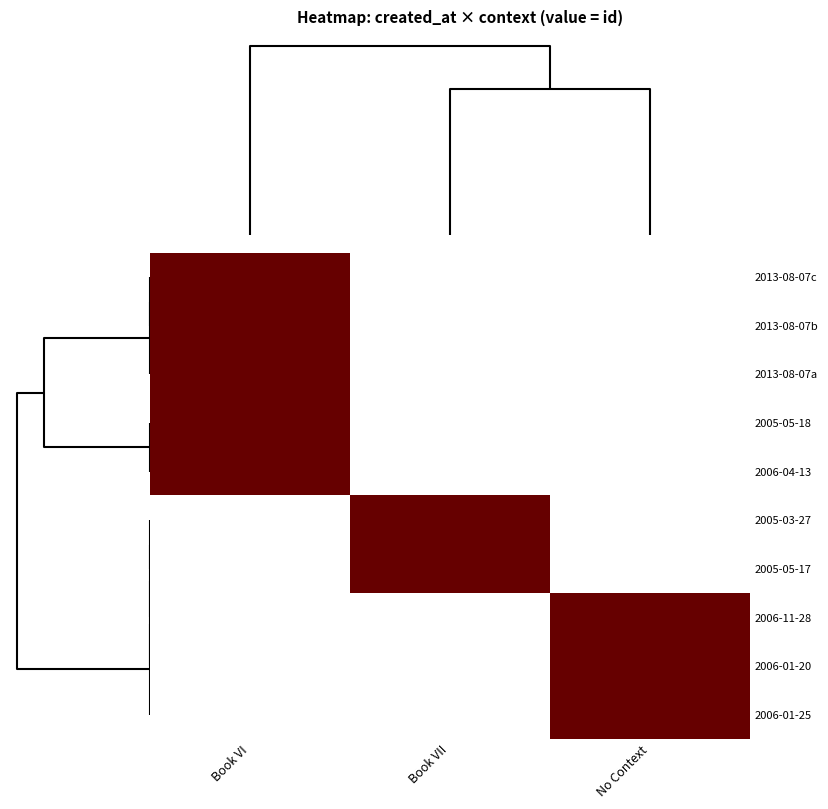

What is the total value across all series at No Context?

3